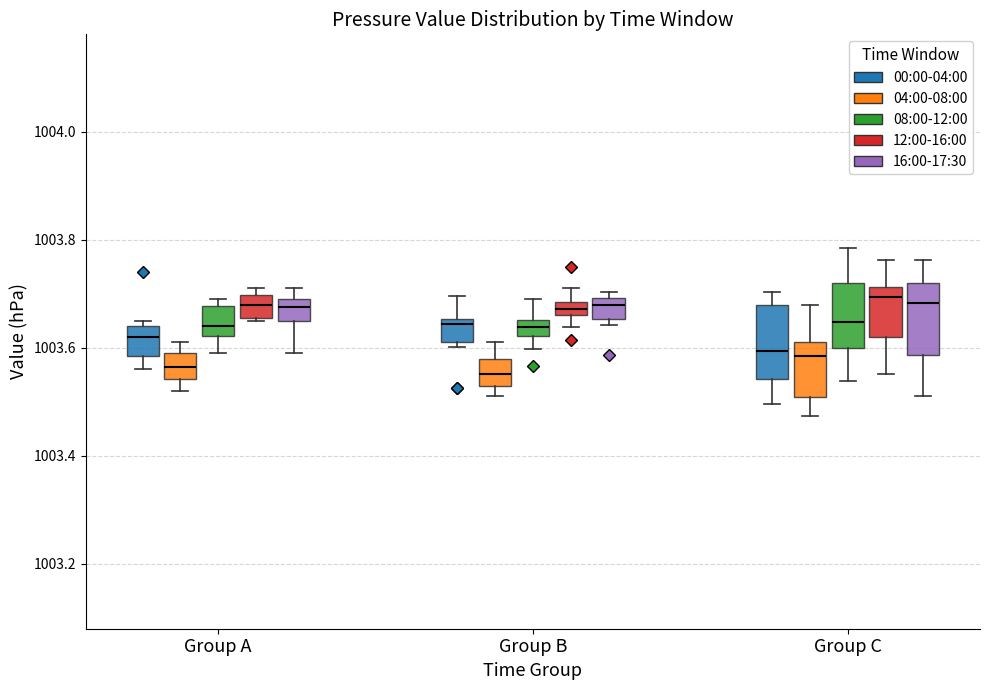

Where is the lower edge of the box for Group B (04:00-08:00) on the y-axis? The values are not printed on the chart, so give them approximately, as read against the axis.

1003.52